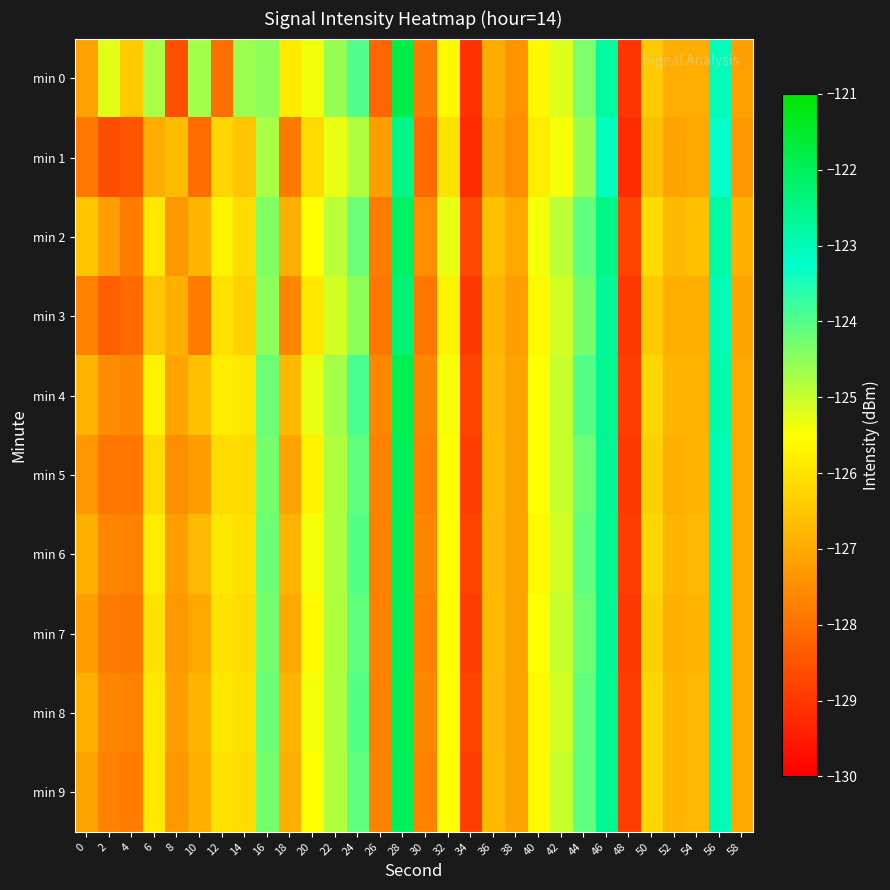

What is the minimum value shown in the chart?

-129.2